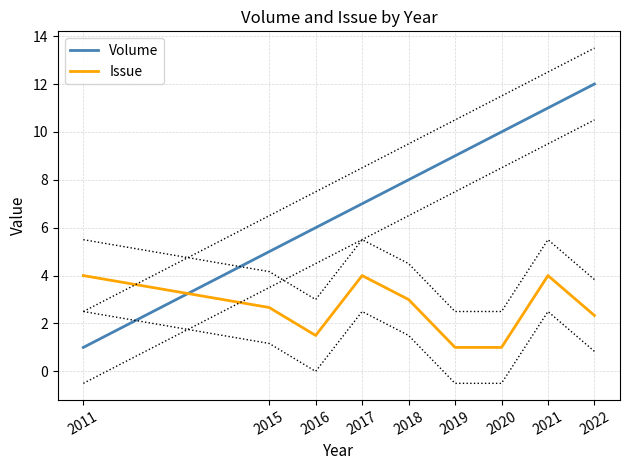

What is the sum of the Issue values at 2017 and 2021?

8.0